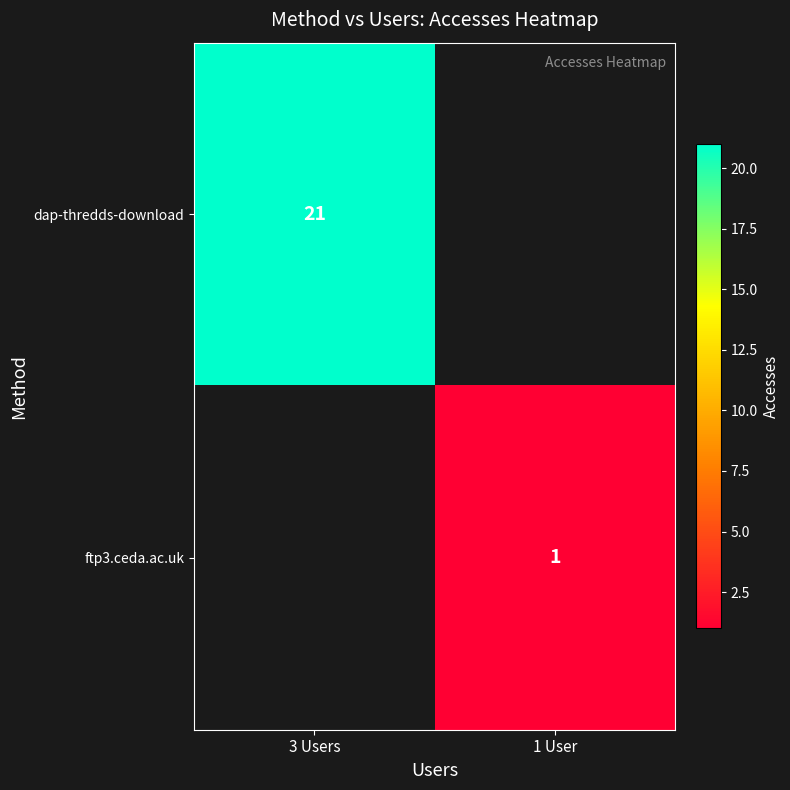

The value of dap-thredds-download at 3 Users is 32. True or false?

False